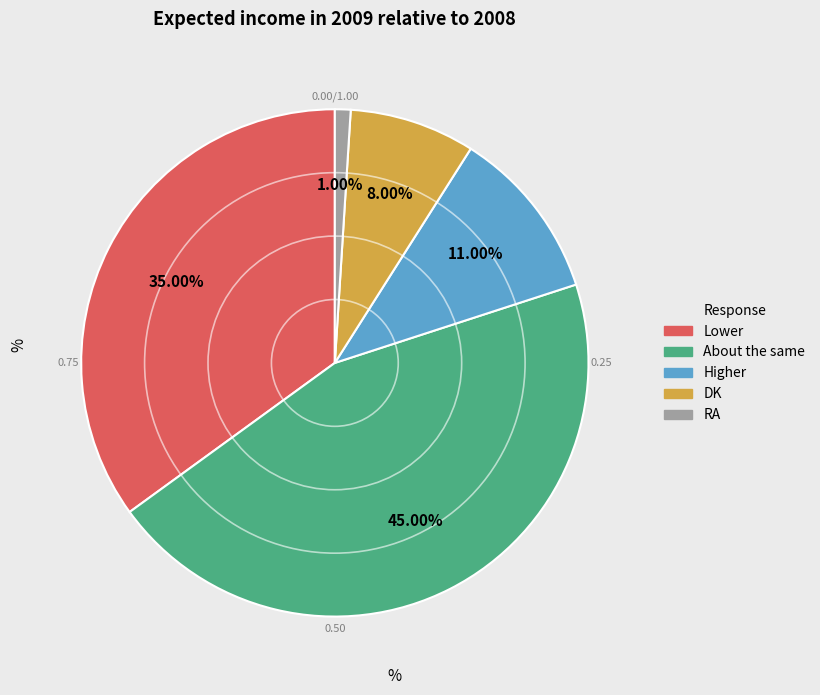

Does any single category account for the majority?

No